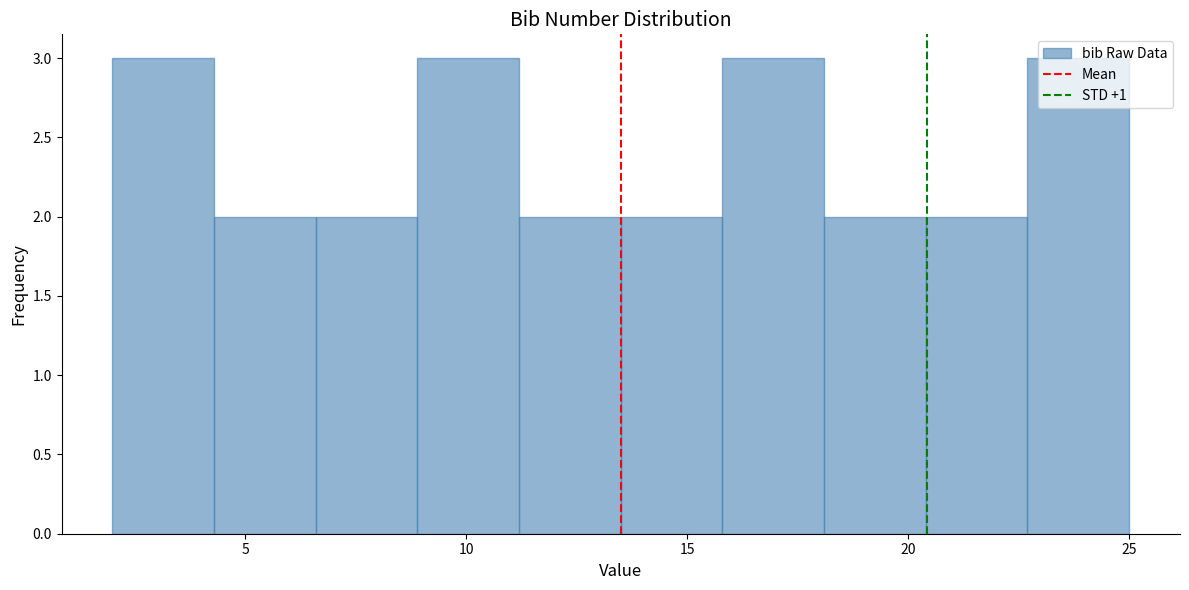

How tall is the bar that spans 13.5 to 15.8 on the x-axis? Neither the bar edges nor the heights are printed on the chart, so give them approximately, as read against the axes.

2